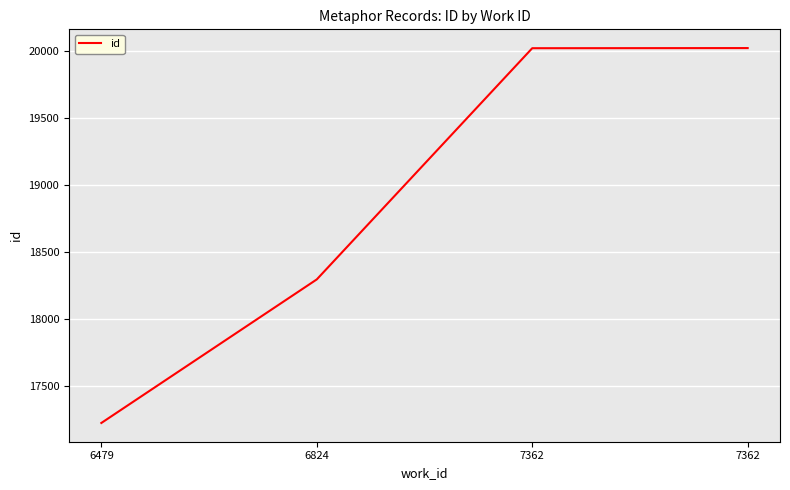

Reading left to right, list all the values displayed in this chart.

6479=17228	6824=18298	7362=20021	7362=20022